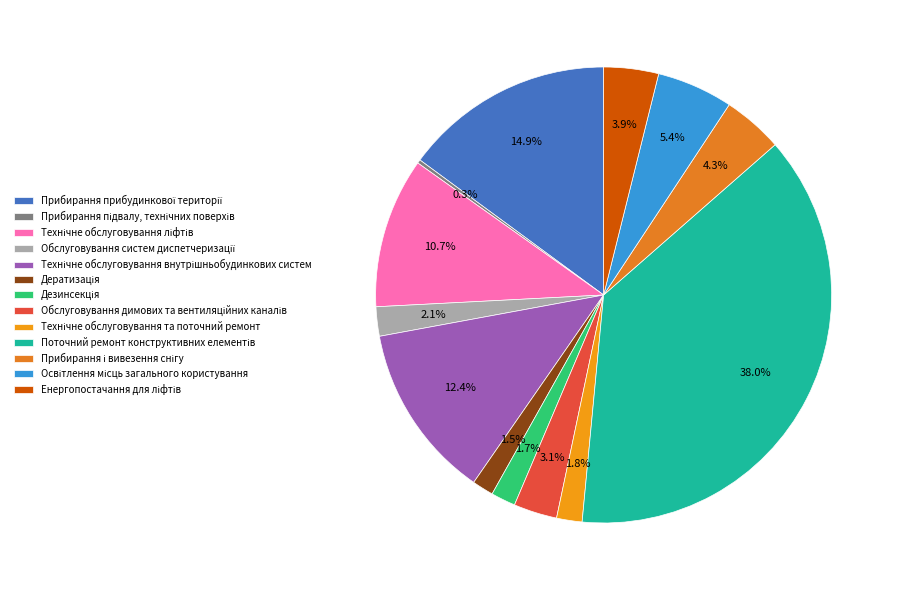

Count the number of slices in the pie.

13